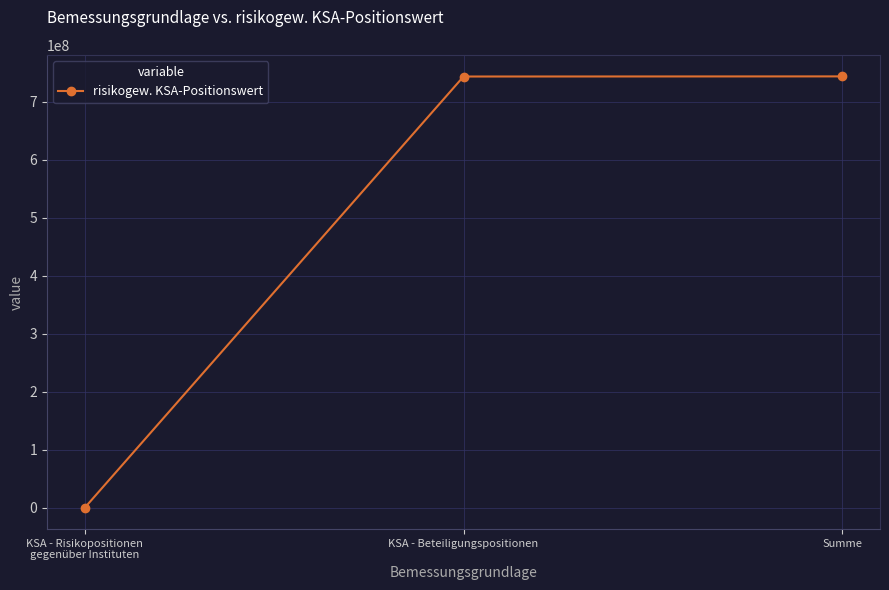

What is the minimum value shown in the chart?

217669.8